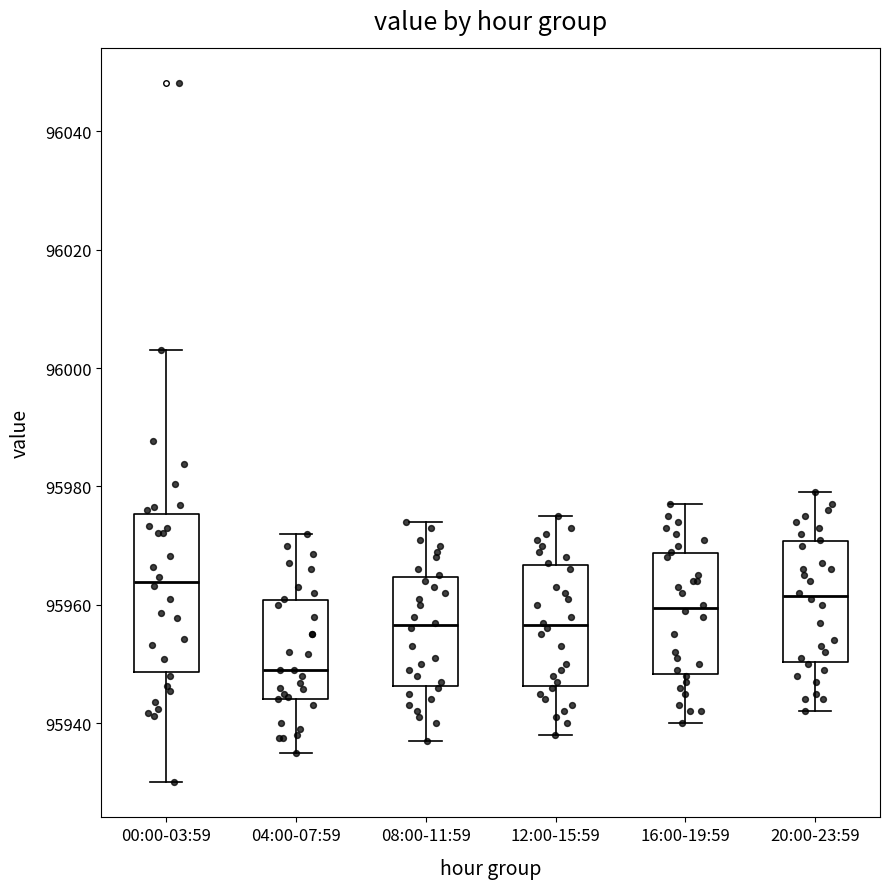

Which box is the tallest, from its lower edge to its upper edge?

00:00-03:59